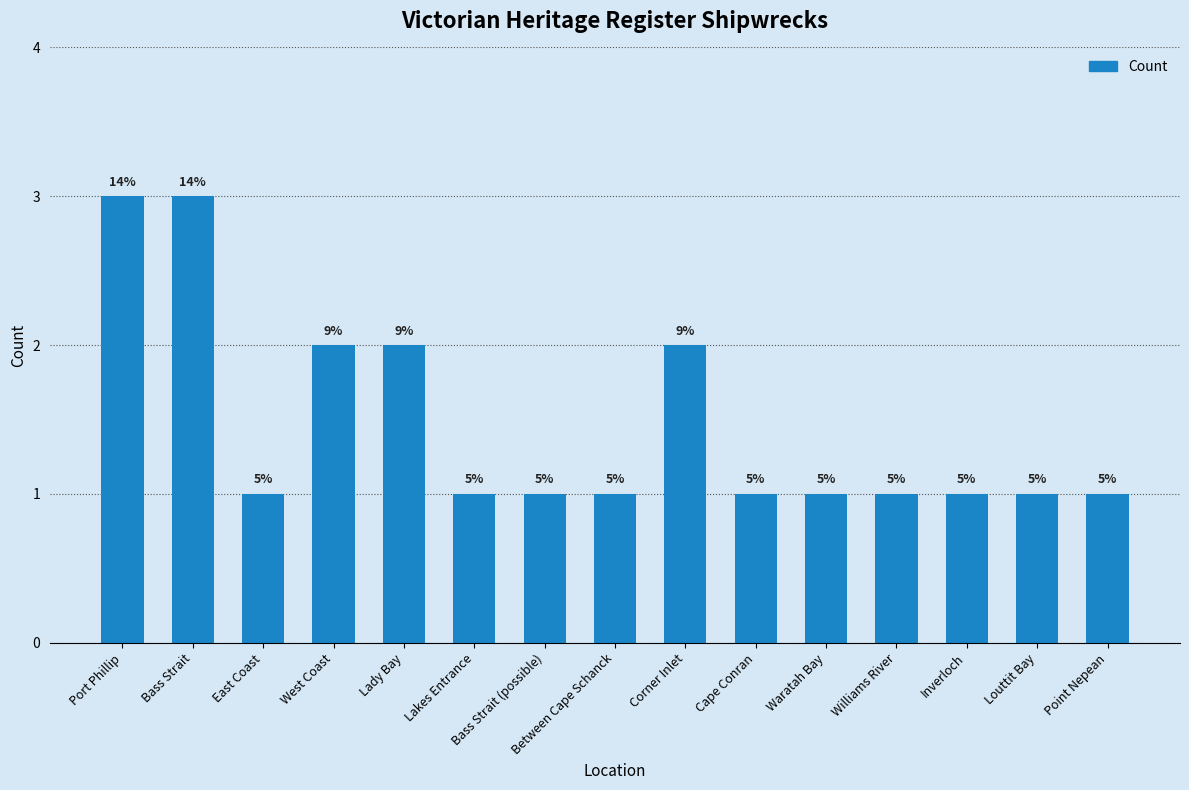

The chart shows a value of 2 at Lady Bay. True or false?

True